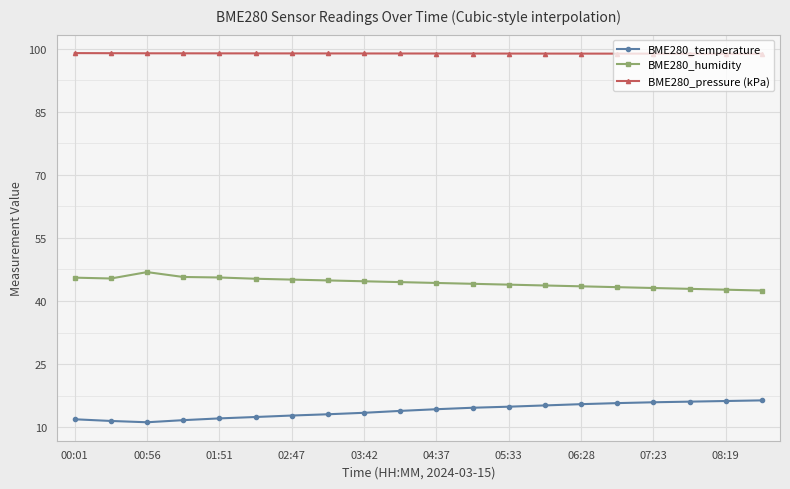

True or false: BME280_humidity and BME280_temperature intersect in this chart.

False